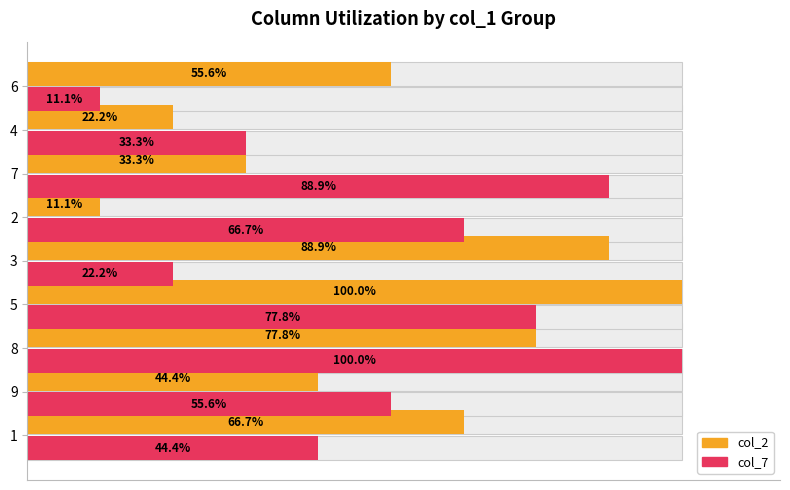

What is the minimum value for col_2?

11.1